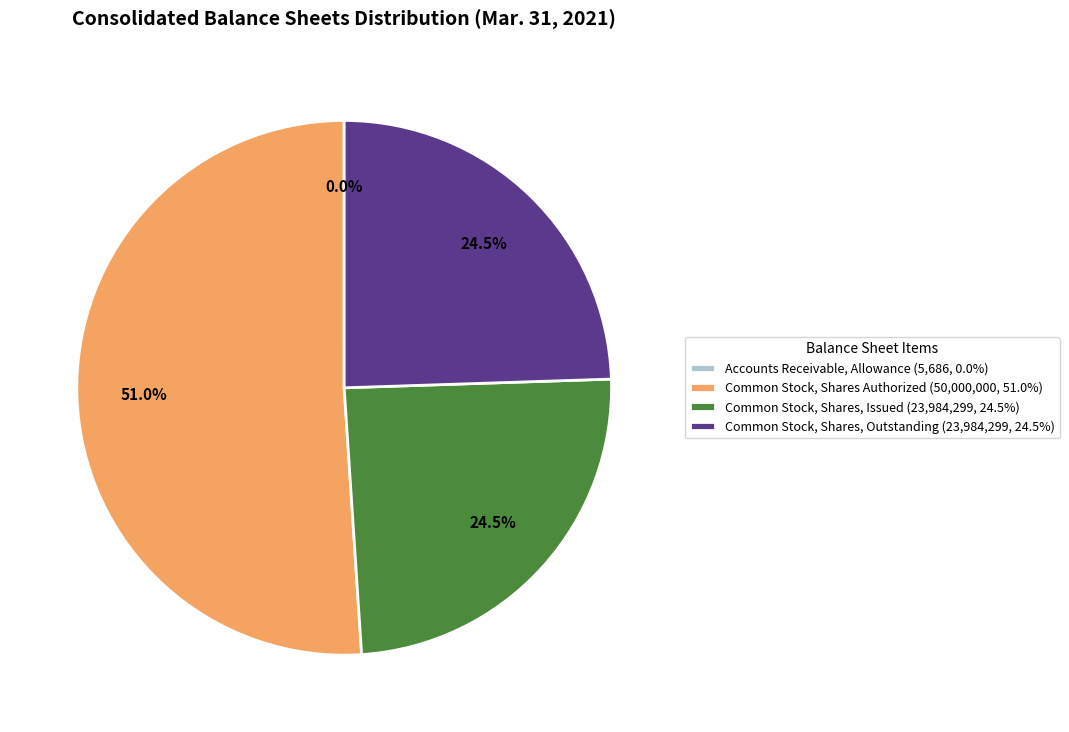

Which slice represents more than half of the pie?

Common Stock, Shares Authorized